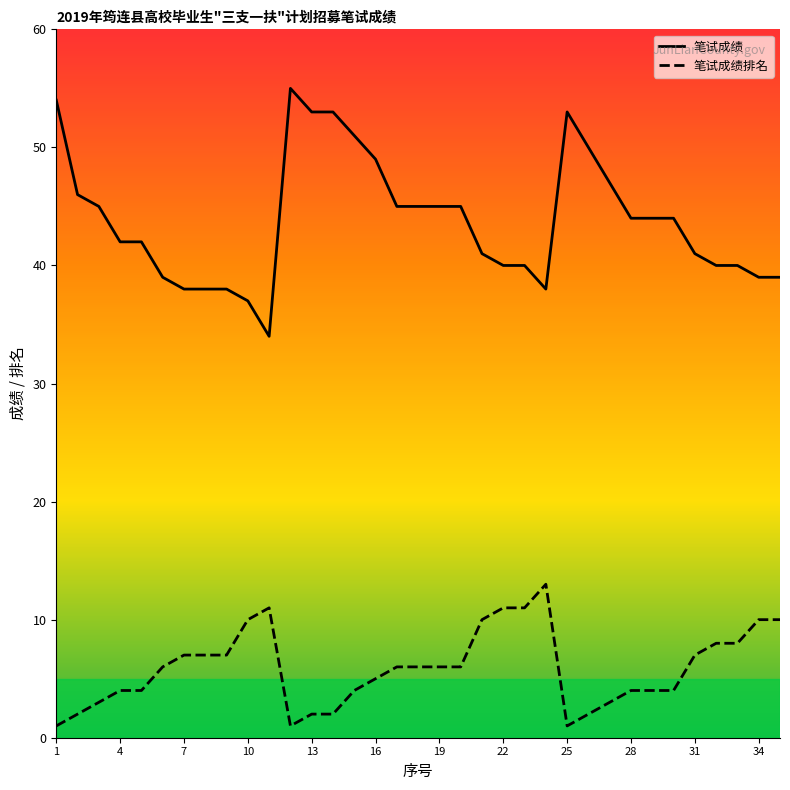

How many lines are shown in the chart?

2